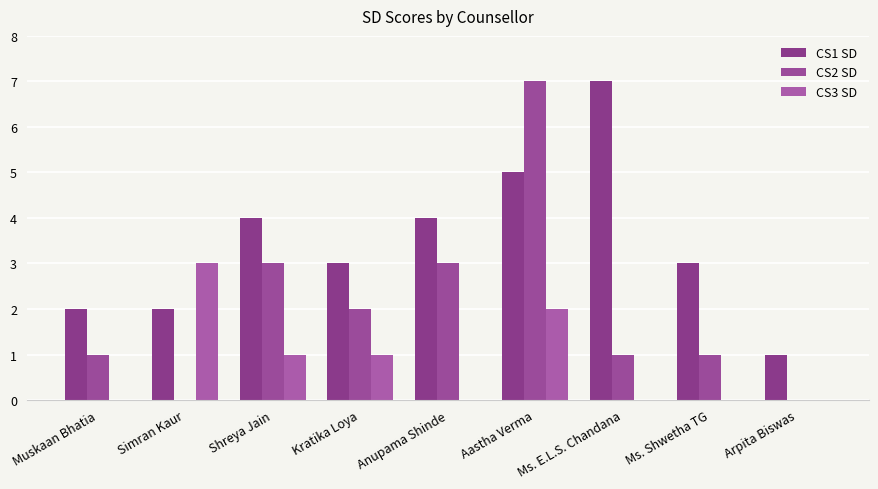

Rank the series by their average value, from highest to lowest.

CS1 SD, CS2 SD, CS3 SD